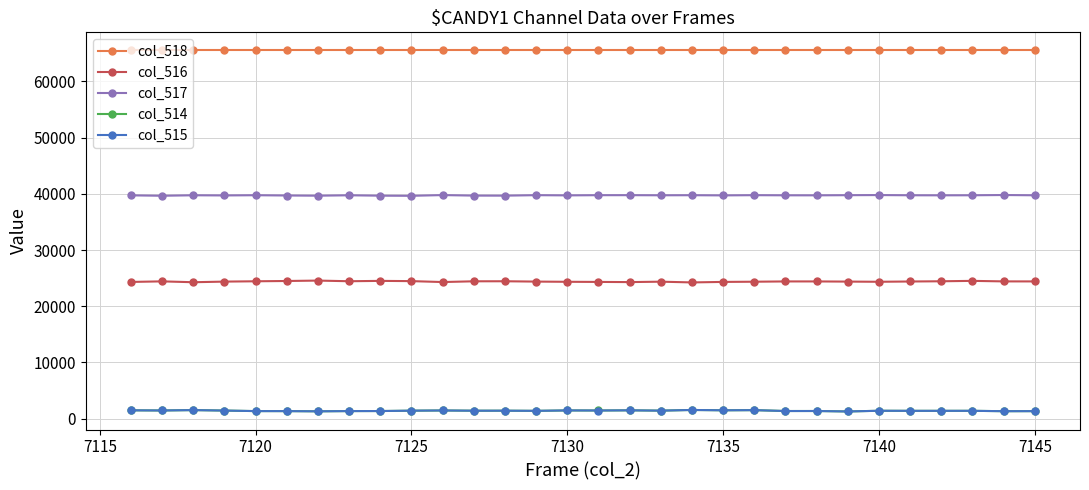

Which series has the largest total across all categories?

col_518